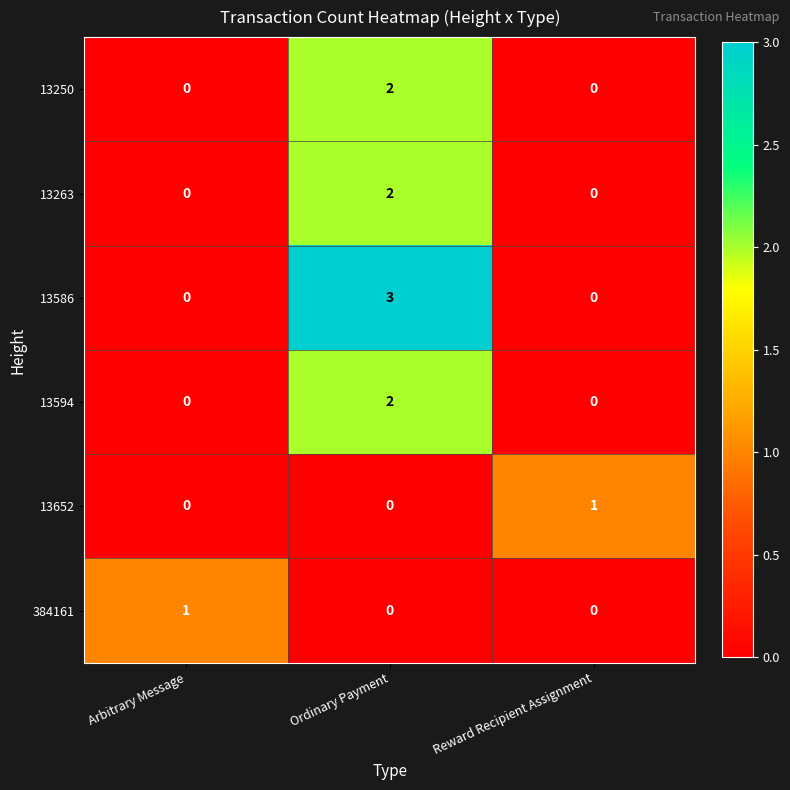

What is the sum of all 13586 values?

3